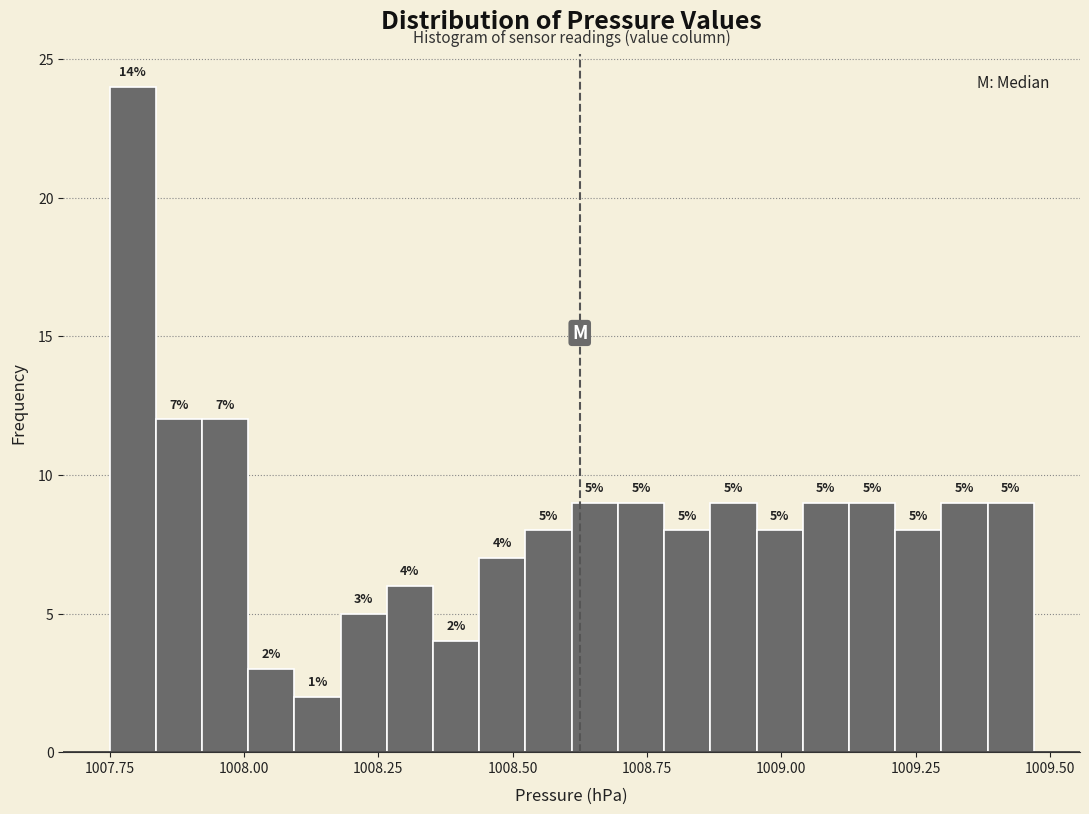

Read against the x-axis, roughly where is the centre of the tallest bar?

1007.80